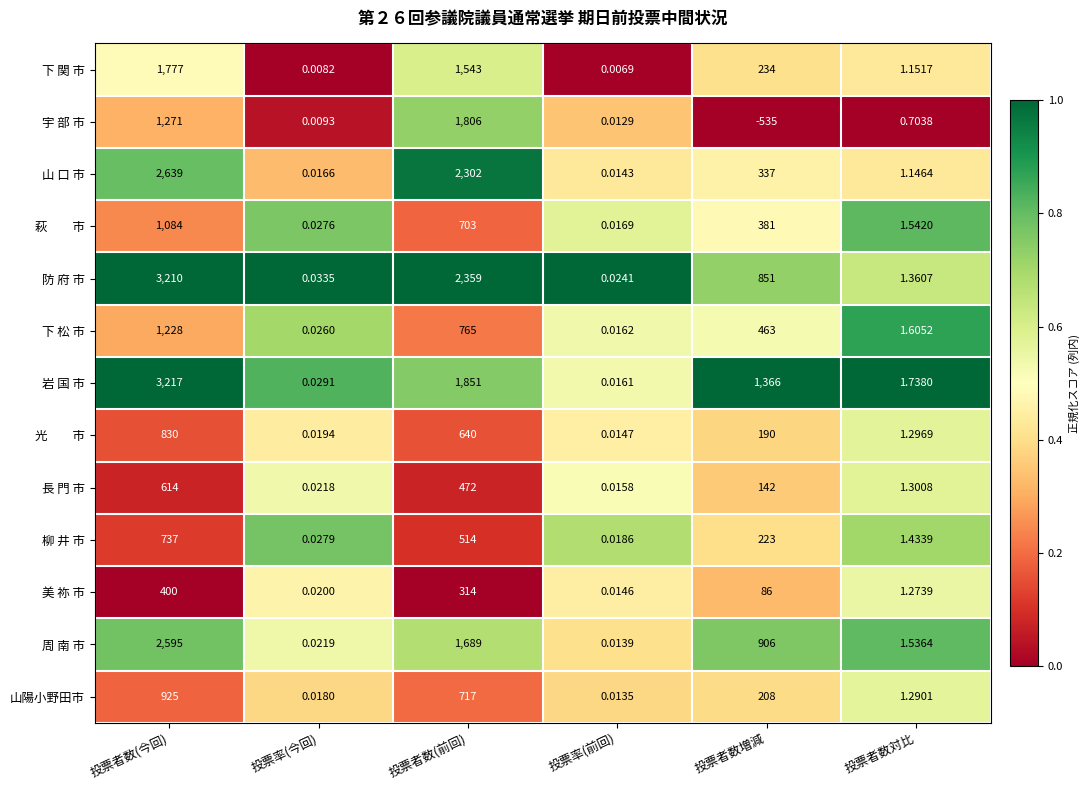

List the labels in order of 防 府 市 value, smallest first.

投票率(前回), 投票率(今回), 投票者数対比, 投票者数増減, 投票者数(前回), 投票者数(今回)